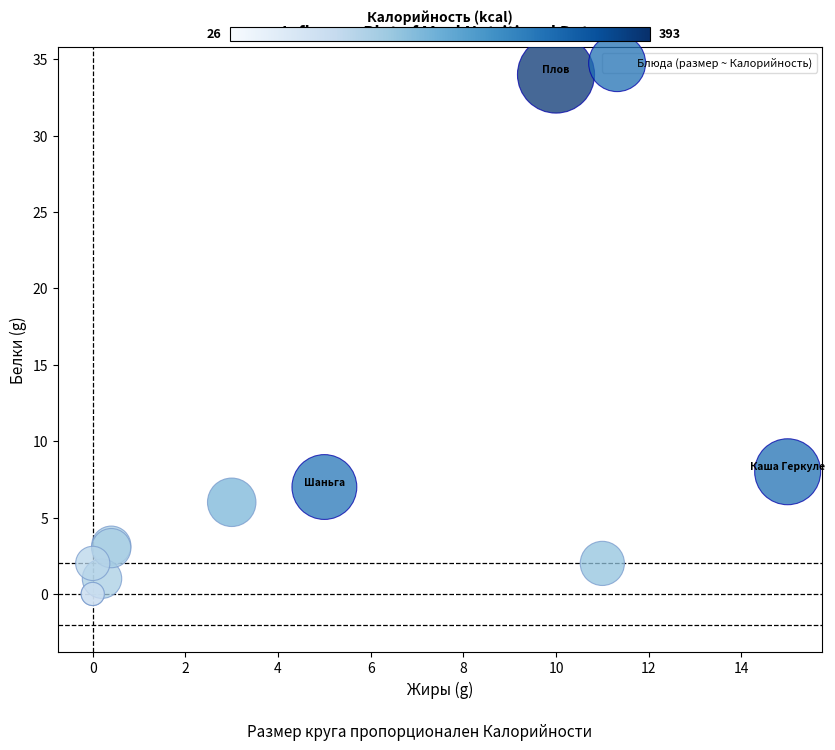

What Y value in the scatter plot is closest to 17?

8.0